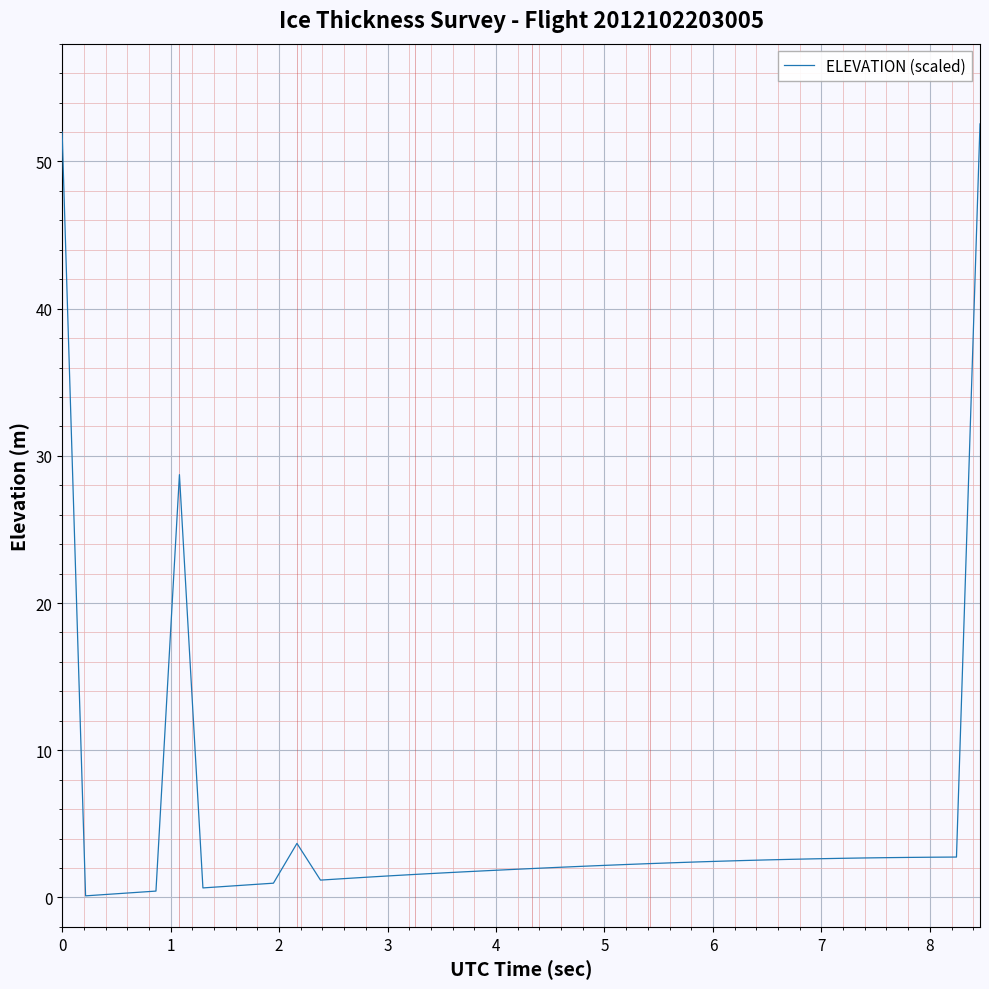

What is the difference between the maximum and minimum values?

52.4